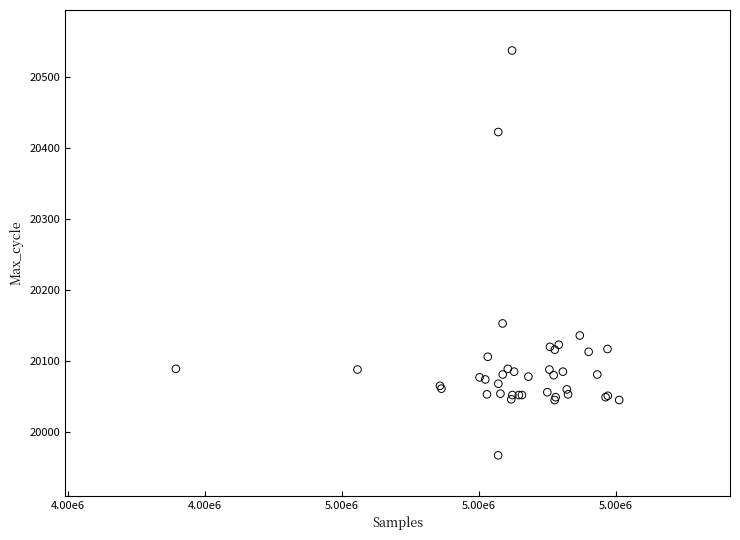

What Y value in the scatter plot is closest to 20252?

20153